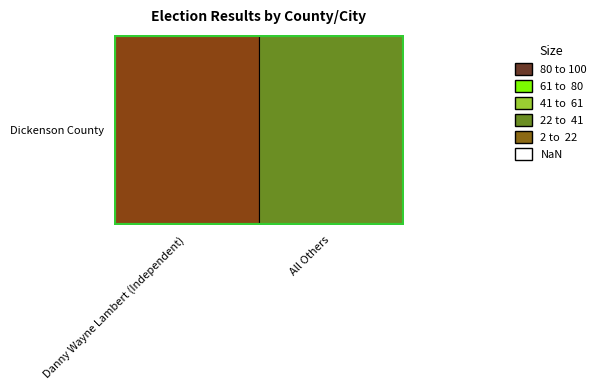

What is the sum of the values at 0 and 1?

395